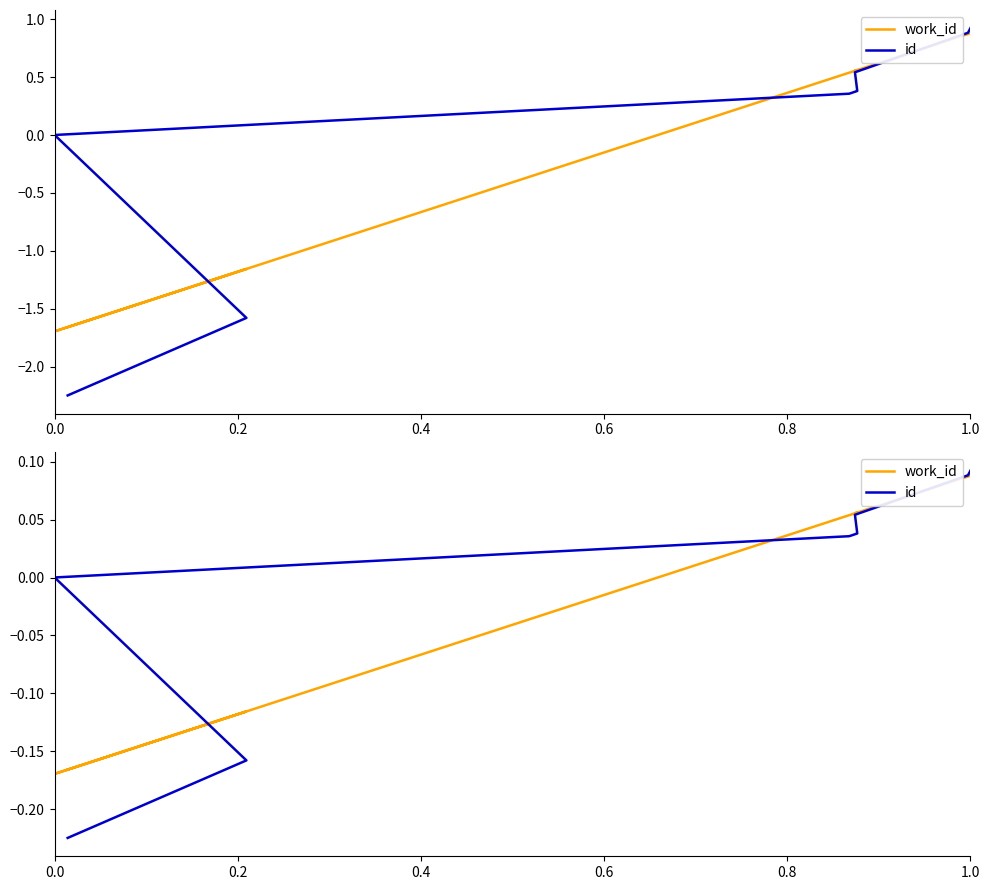

Does the chart display data point markers on the line(s)?

No